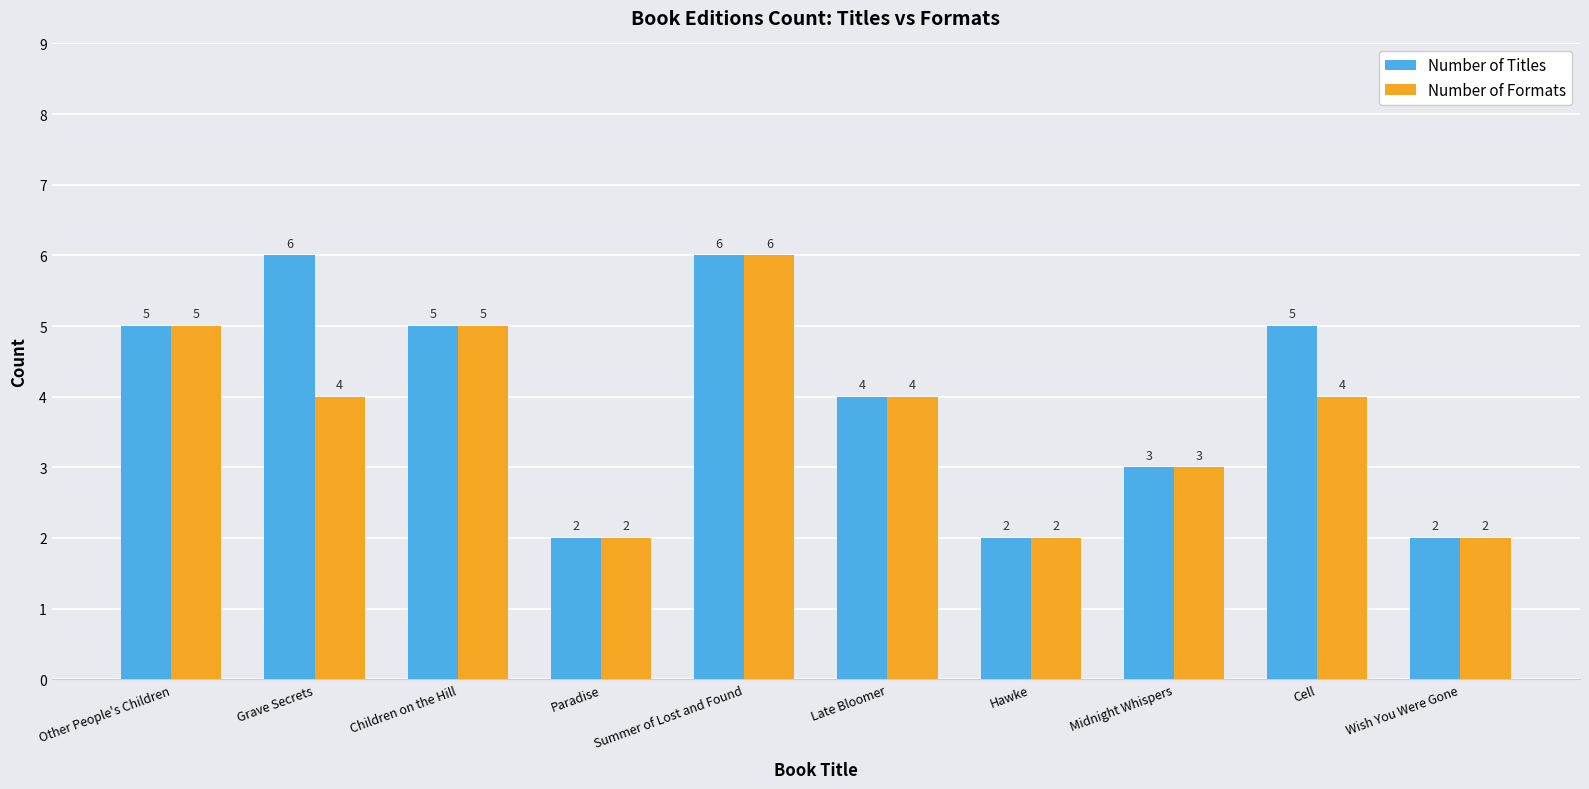

Reading right to left, what are all the values shown in this chart?

Number of Titles: Wish You Were Gone=2	Cell=5	Midnight Whispers=3	Hawke=2	Late Bloomer=4	Summer of Lost and Found=6	Paradise=2	Children on the Hill=5	Grave Secrets=6	Other People's Children=5
Number of Formats: Wish You Were Gone=2	Cell=4	Midnight Whispers=3	Hawke=2	Late Bloomer=4	Summer of Lost and Found=6	Paradise=2	Children on the Hill=5	Grave Secrets=4	Other People's Children=5